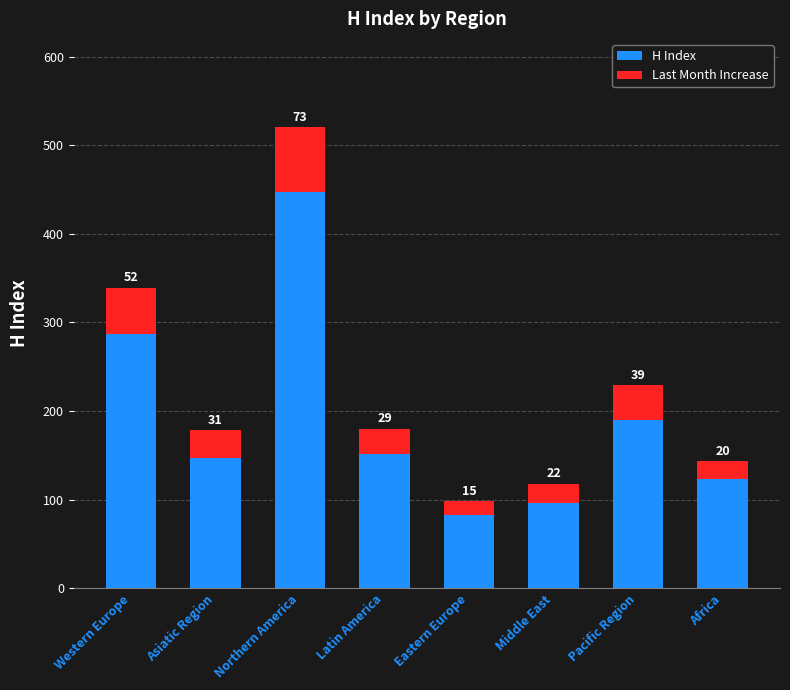

What is the sum of the H Index values at Northern America and Asiatic Region?

594